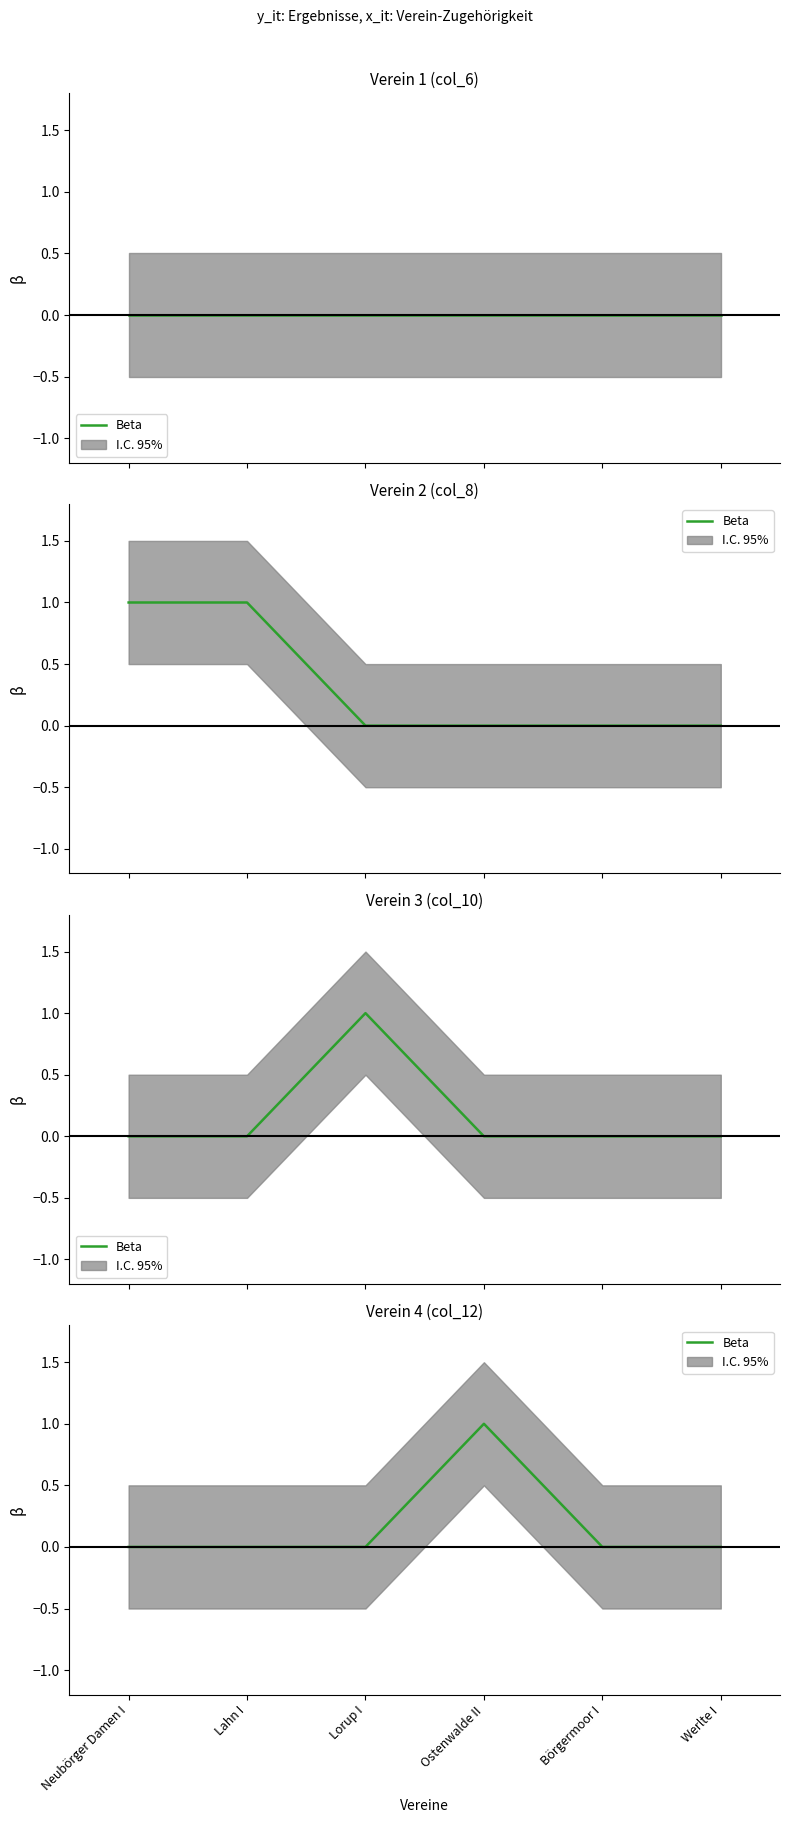

What is the difference between the maximum and second lowest values?

1